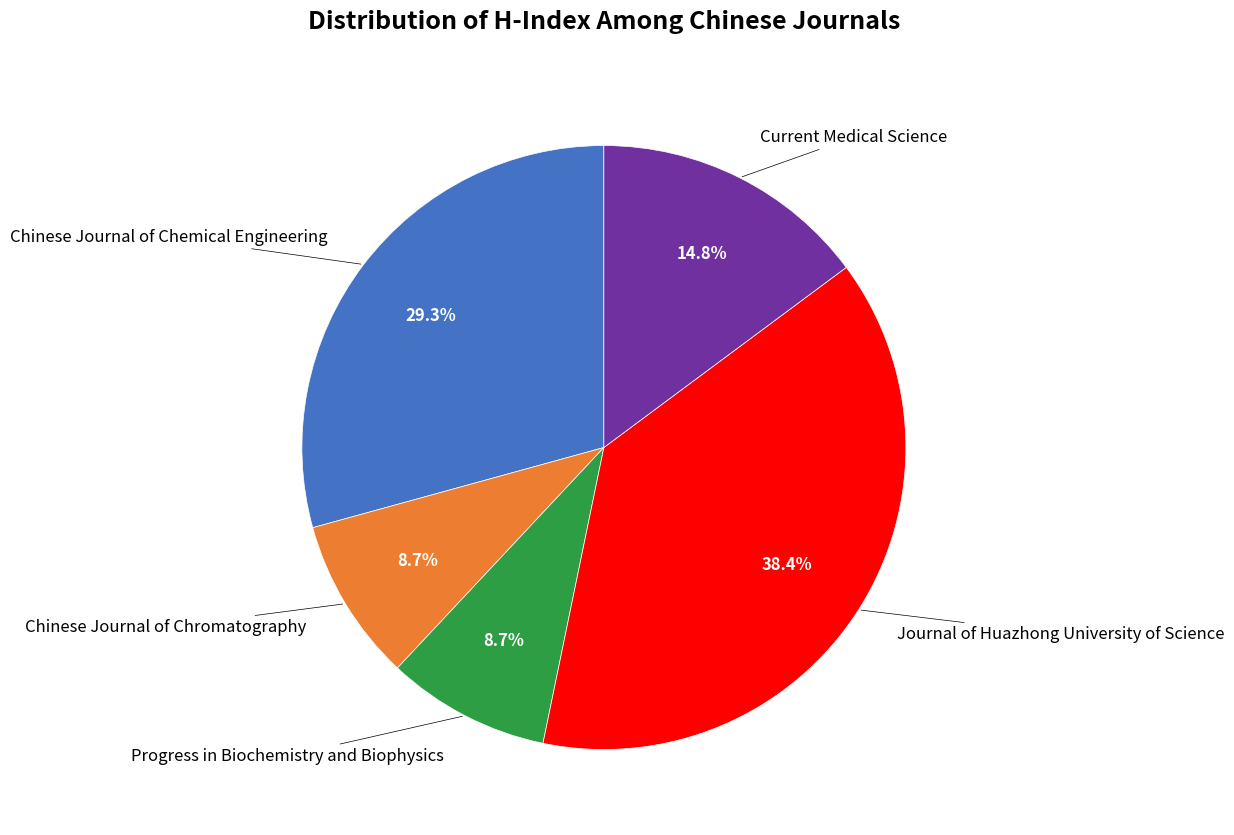

Is there a majority slice in this chart?

No